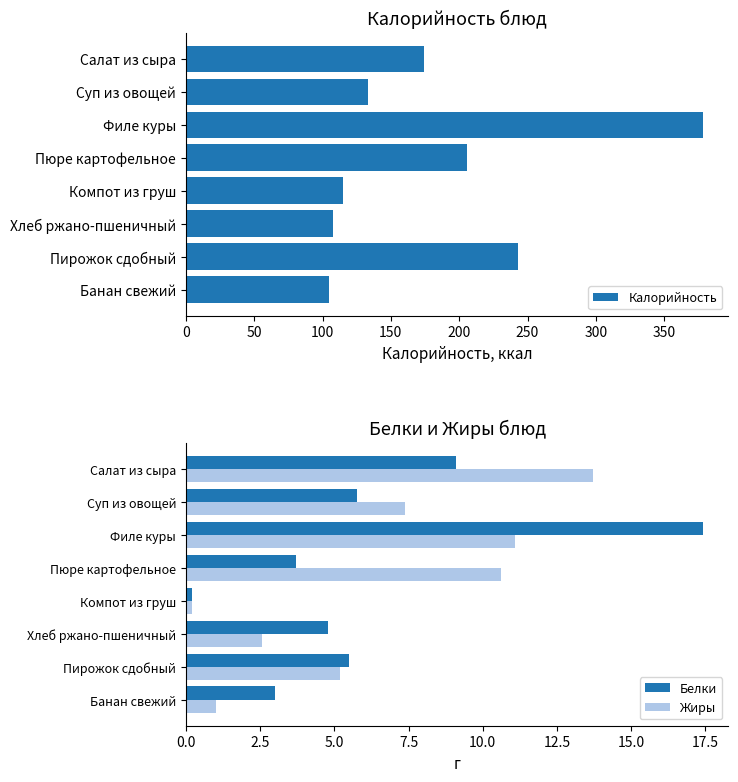

List the series in order of their peak value, highest first.

Калорийность, Белки, Жиры